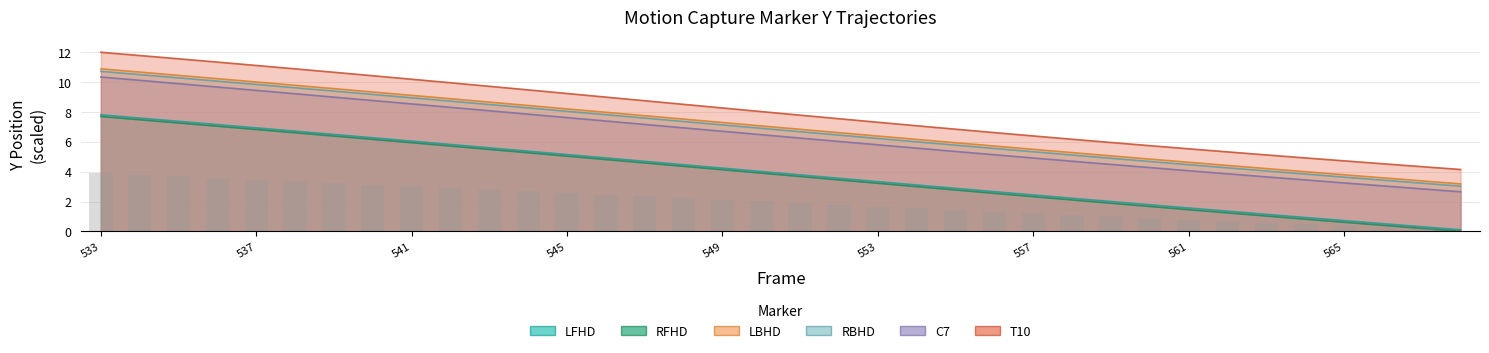

What is the value of the RBHD_Y bar at the 9th from the left?

9.0